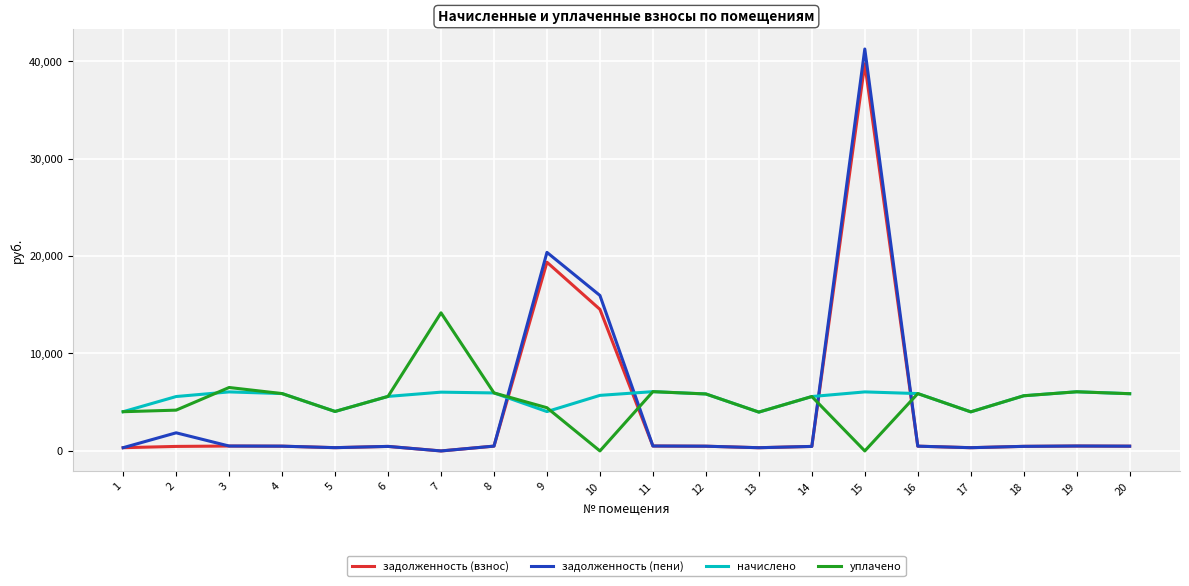

What is the maximum value shown in the chart?

41243.1